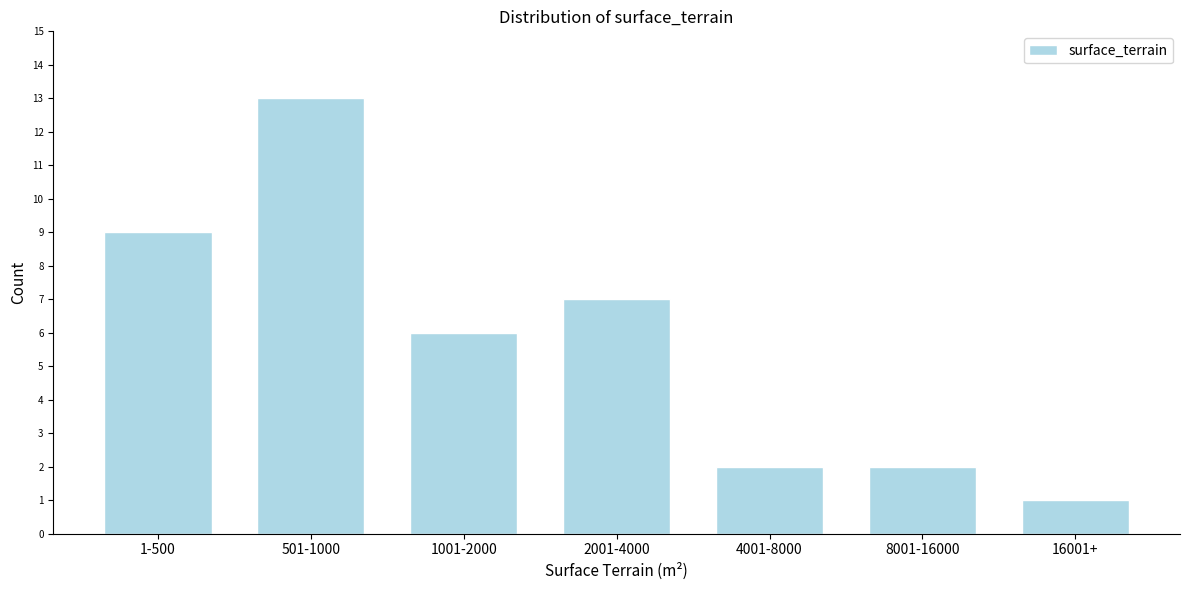

Reading left to right, transcribe all the data shown in this chart.

9	13	6	7	2	2	1